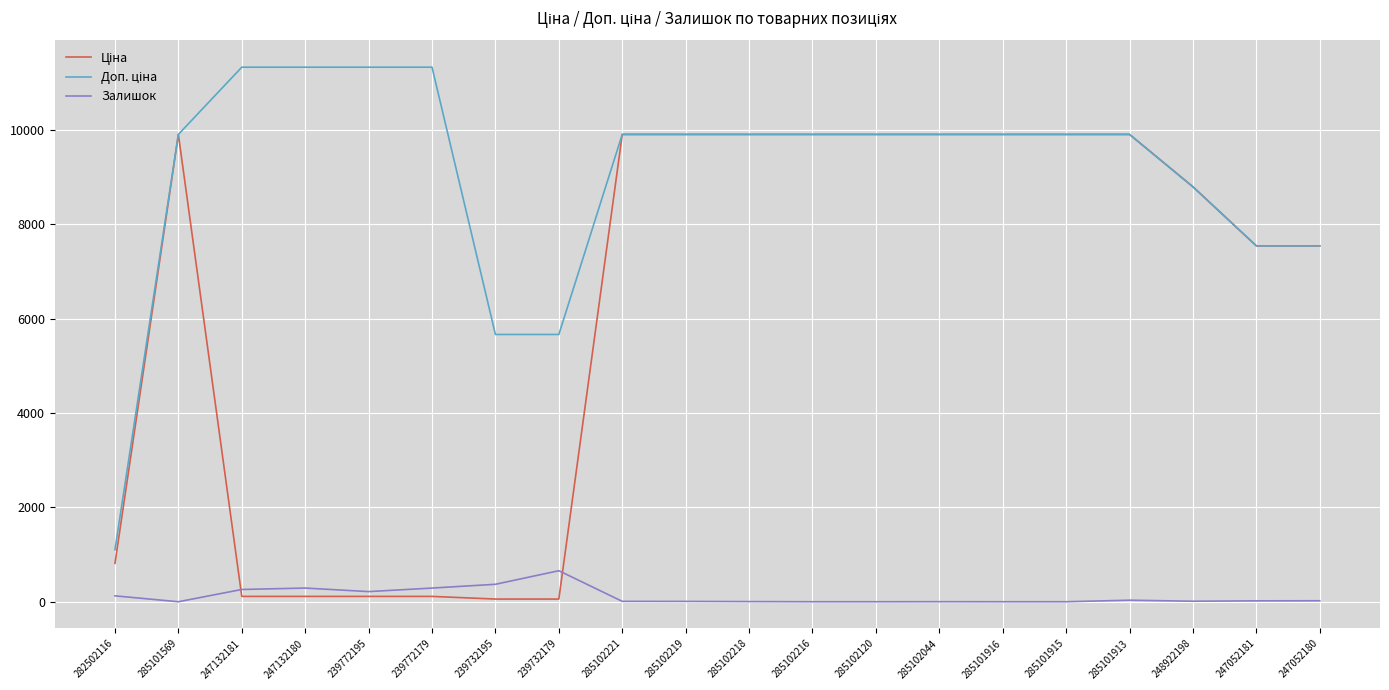

The Залишок series shows 1.0 at 285102044. True or false?

True